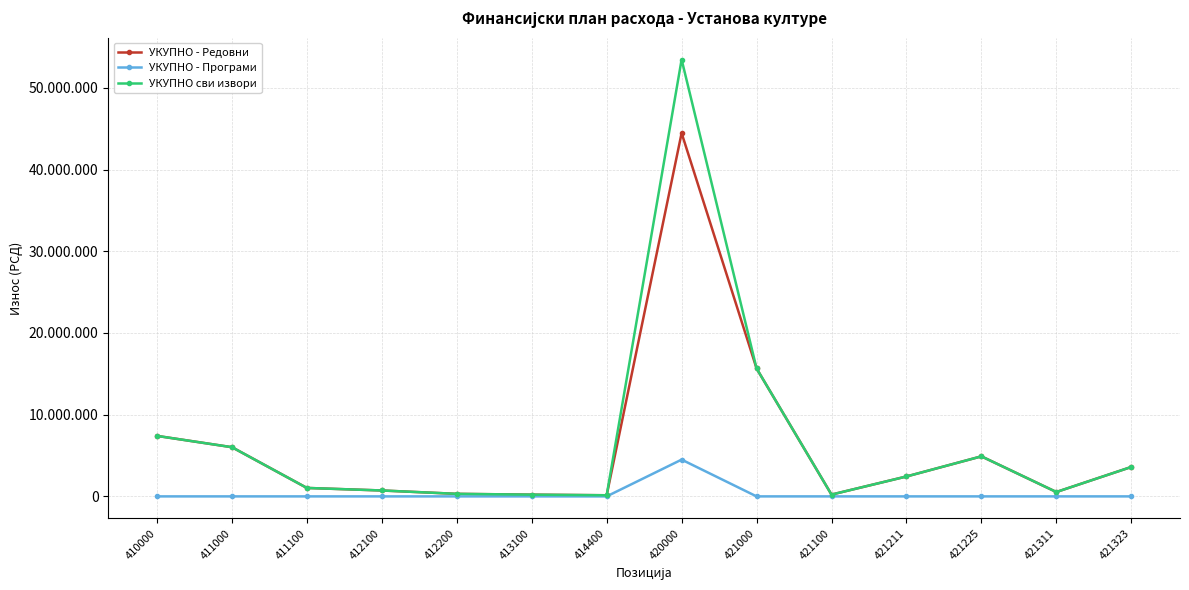

List the labels in order of УКУПНО сви извори value, smallest first.

414400, 413100, 421100, 412200, 421311, 412100, 411100, 421211, 421323, 421225, 411000, 410000, 421000, 420000